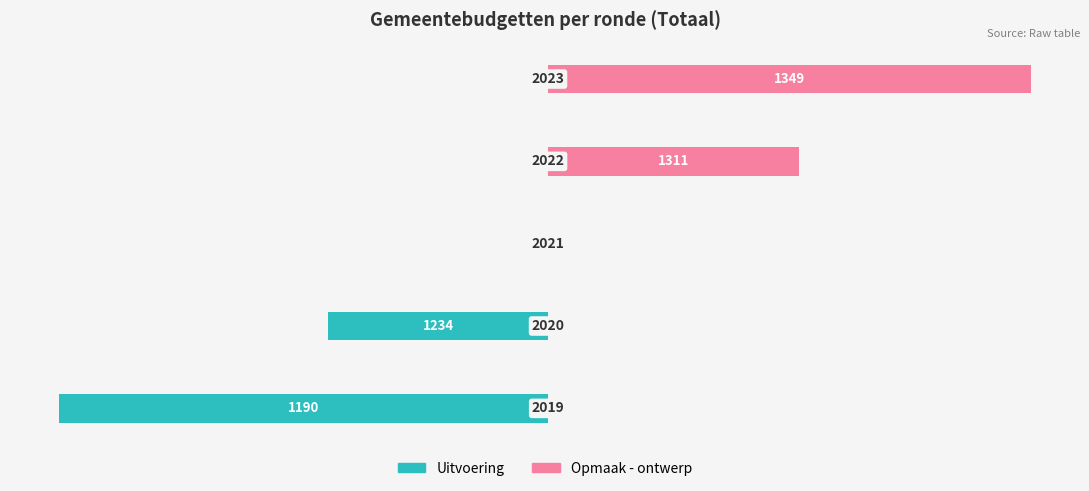

What is the difference between the highest and lowest values at 0?

80